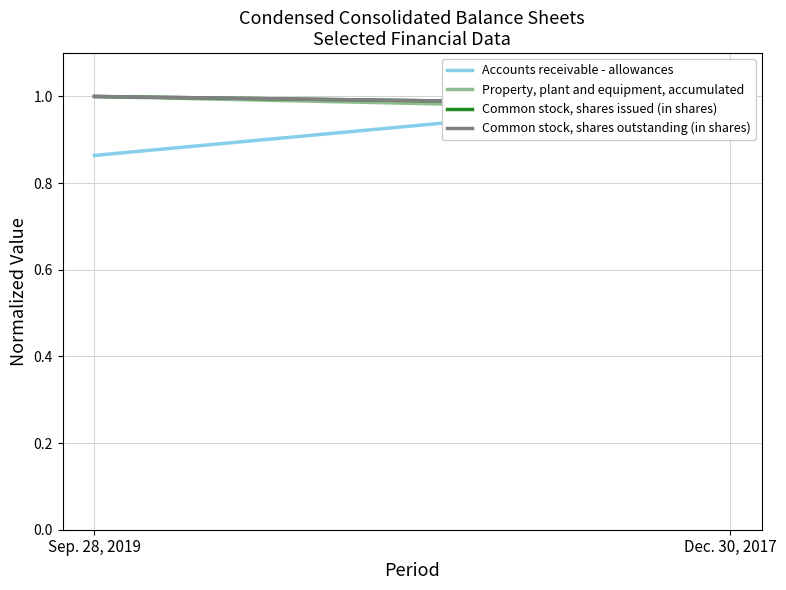

The value of Accounts receivable - allowances at Sep. 28, 2019 is 0.9. True or false?

True